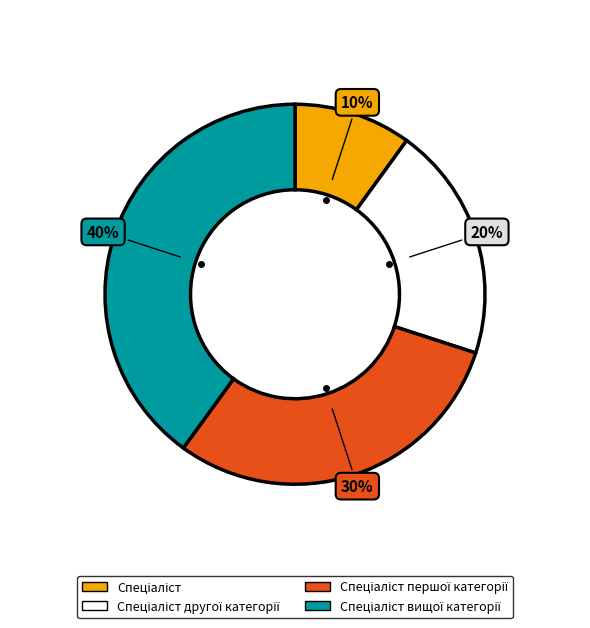

Combined, what portion of the pie is Спеціаліст першої категорії and Спеціаліст вищої категорії?

70.0%